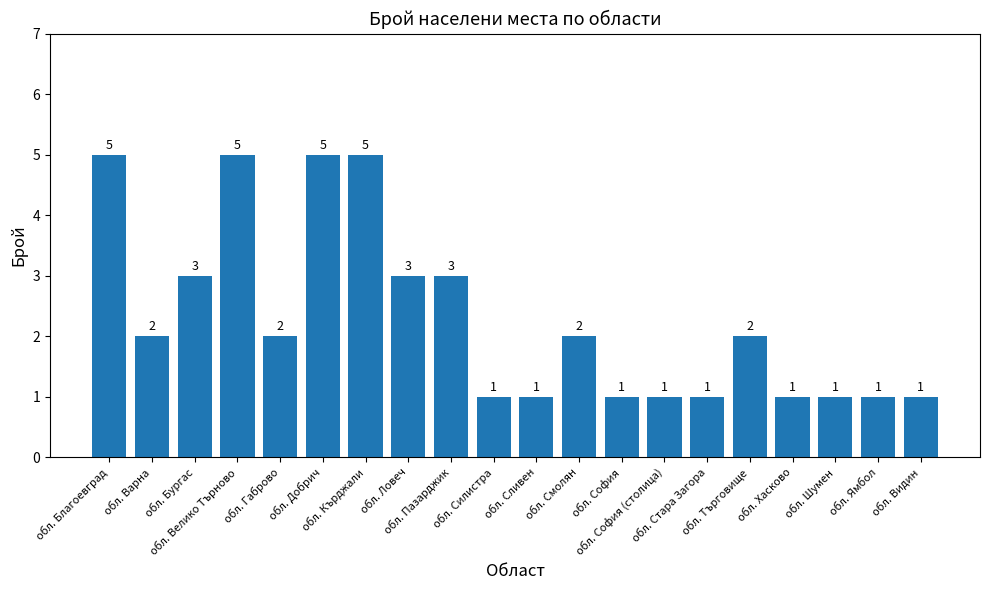

Does the chart contain any negative values?

No